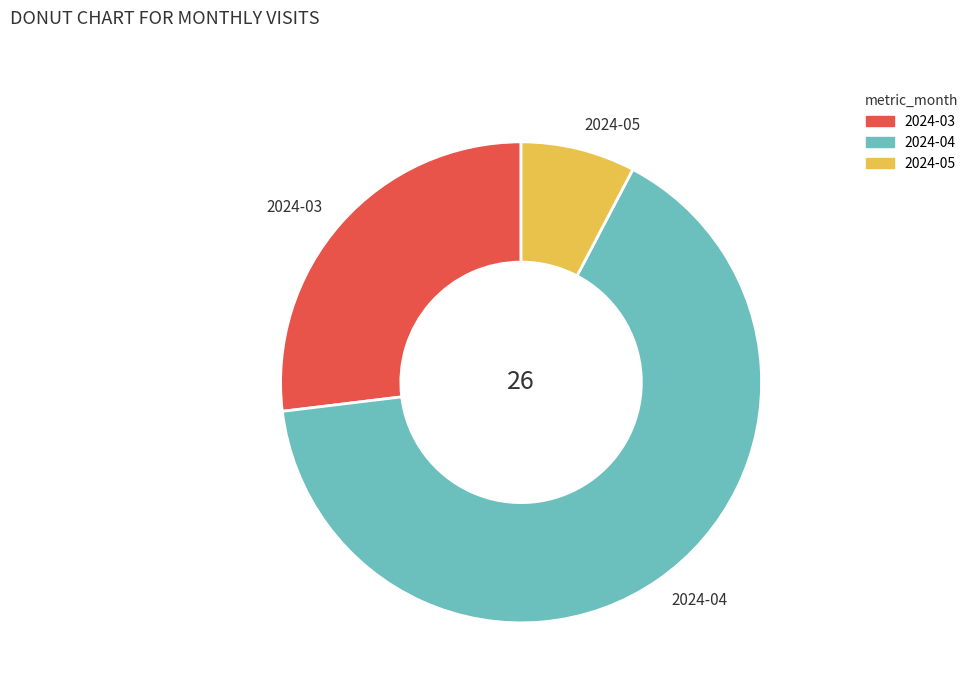

Which slice is the smallest?

2024-05